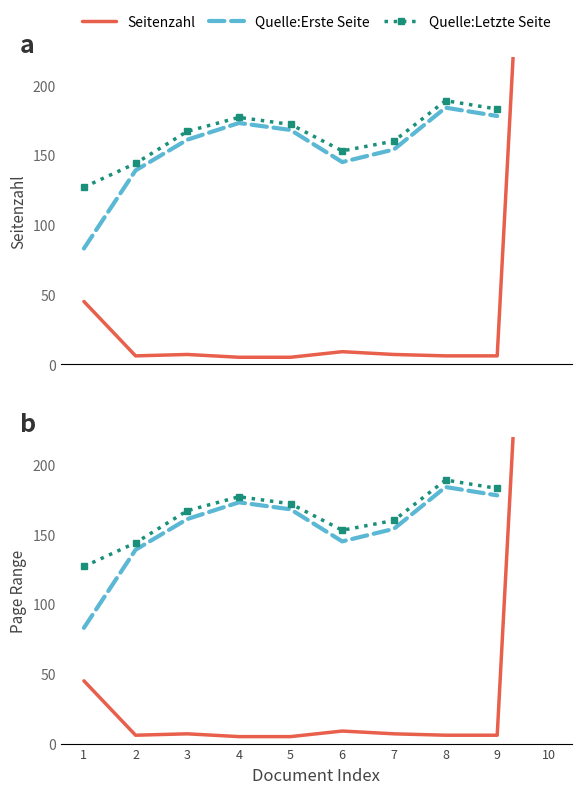

True or false: Seitenzahl and Quelle:Letzte Seite cross at least once.

False